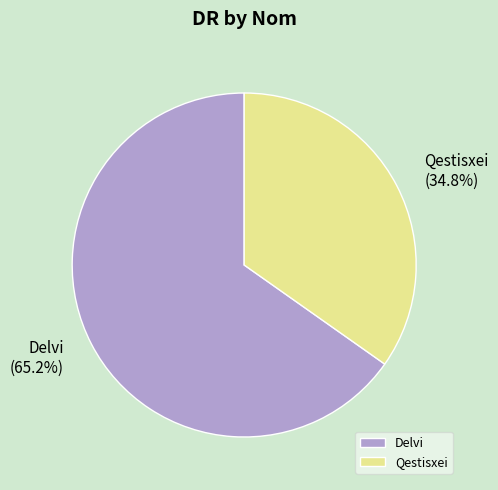

What is the majority slice?

Delvi